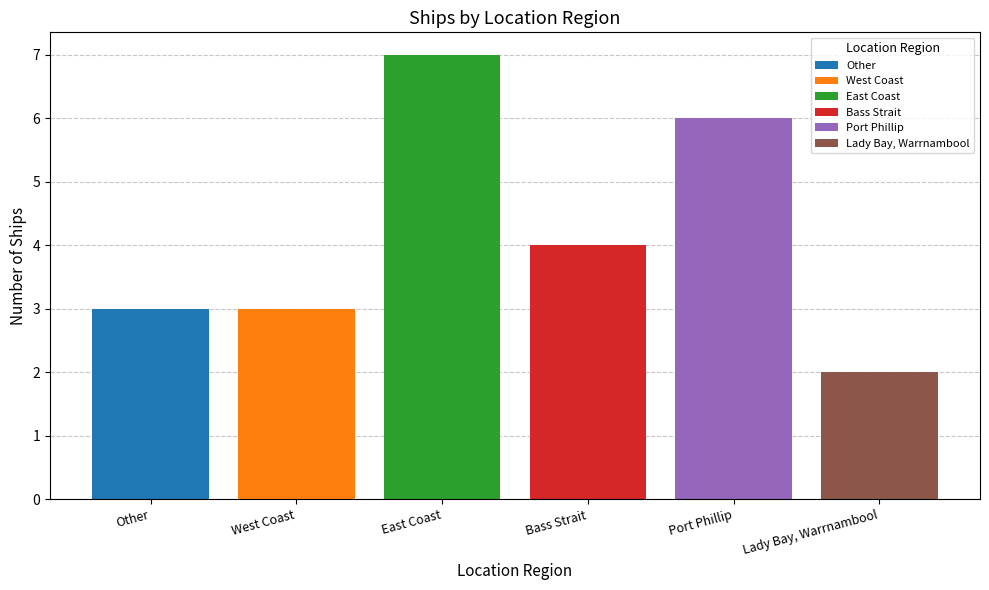

Are the bars grouped side by side (vs. stacked)?

Yes